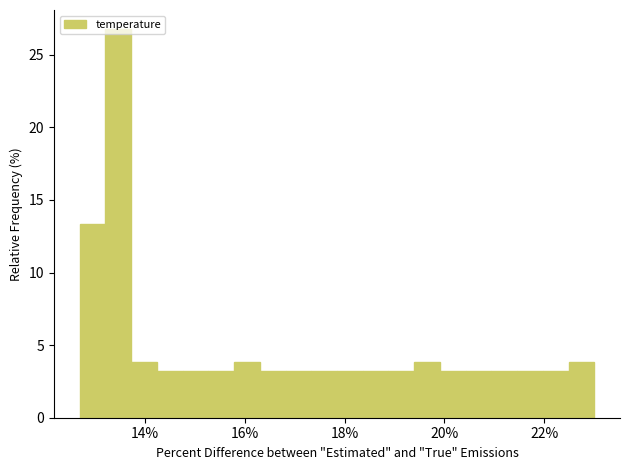

Read against the x-axis, roughly where is the centre of the tallest bar?

13.4